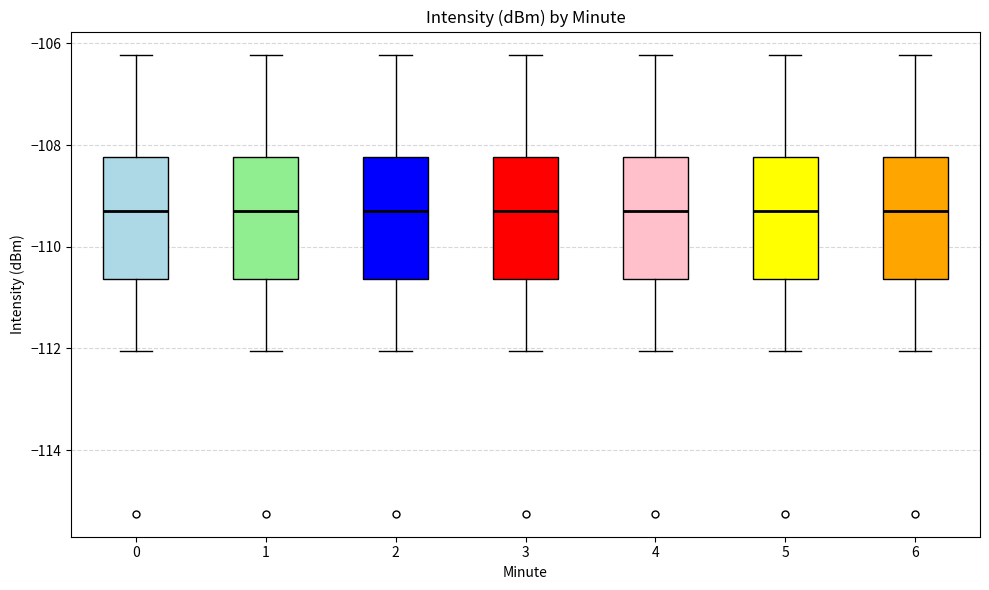

Reading left to right, read every box against the y-axis: the position of its median line, the range the box covers, and the ends of its whiskers. The values are not printed on the chart, so give them approximately, as read against the axis.

0: median -109.2, box -110.6 to -108.2, whiskers -112.0 to -106.2
1: median -109.2, box -110.6 to -108.2, whiskers -112.0 to -106.2
2: median -109.2, box -110.6 to -108.2, whiskers -112.0 to -106.2
3: median -109.2, box -110.6 to -108.2, whiskers -112.0 to -106.2
4: median -109.2, box -110.6 to -108.2, whiskers -112.0 to -106.2
5: median -109.2, box -110.6 to -108.2, whiskers -112.0 to -106.2
6: median -109.2, box -110.6 to -108.2, whiskers -112.0 to -106.2